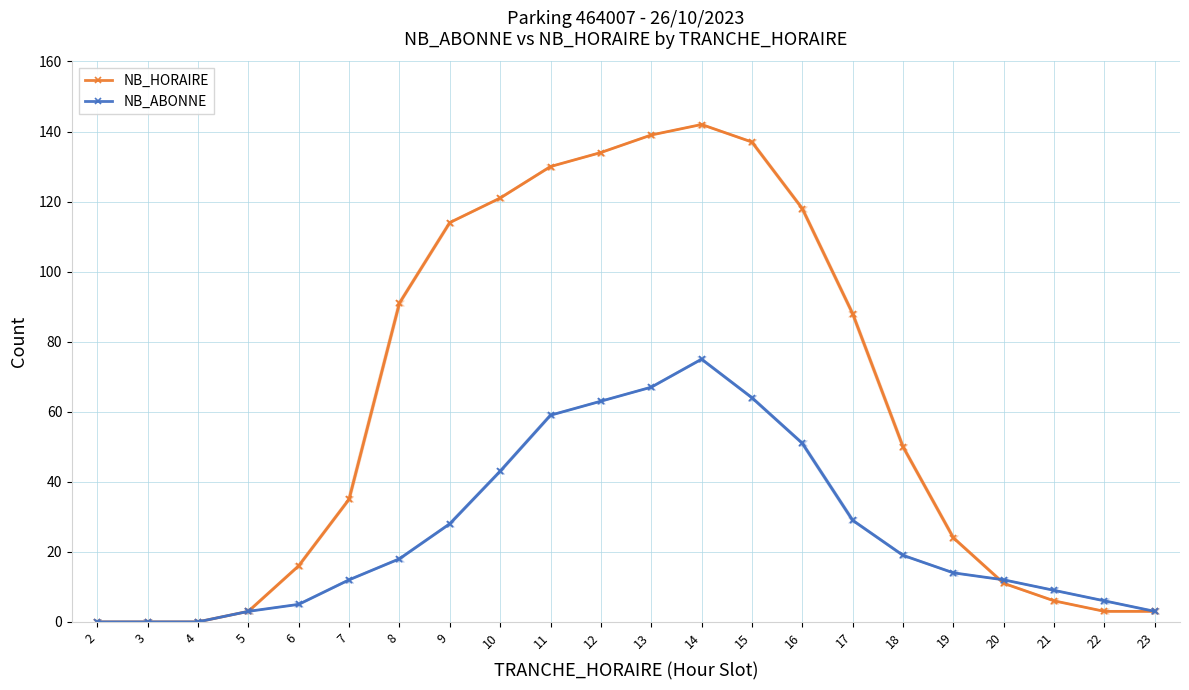

How many interior local peaks does the NB_HORAIRE series have?

1